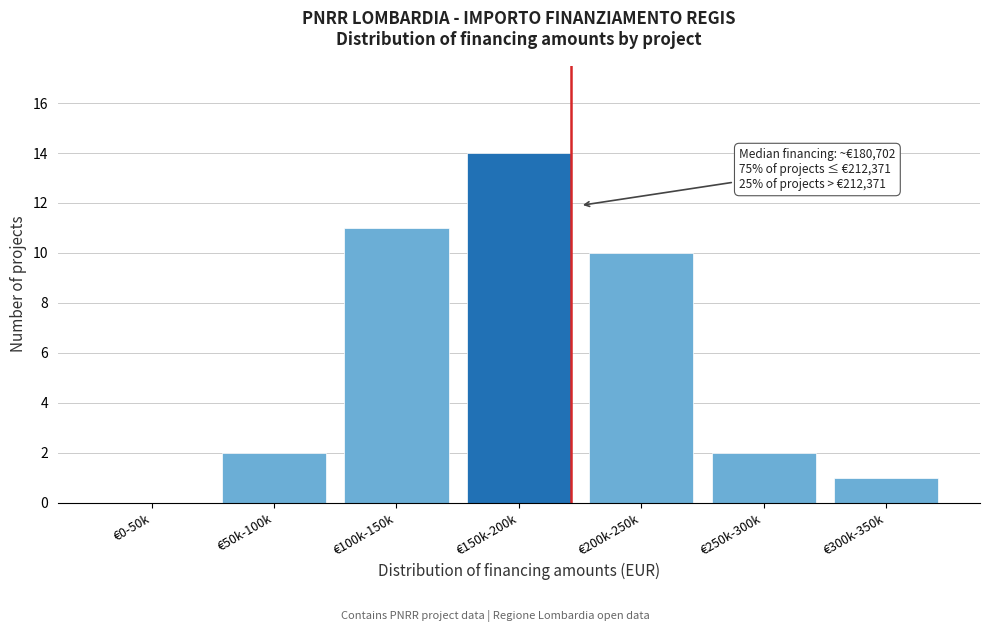

Reading left to right, transcribe all the data shown in this chart.

€0-50k=0	€50k-100k=2	€100k-150k=11	€150k-200k=14	€200k-250k=10	€250k-300k=2	€300k-350k=1